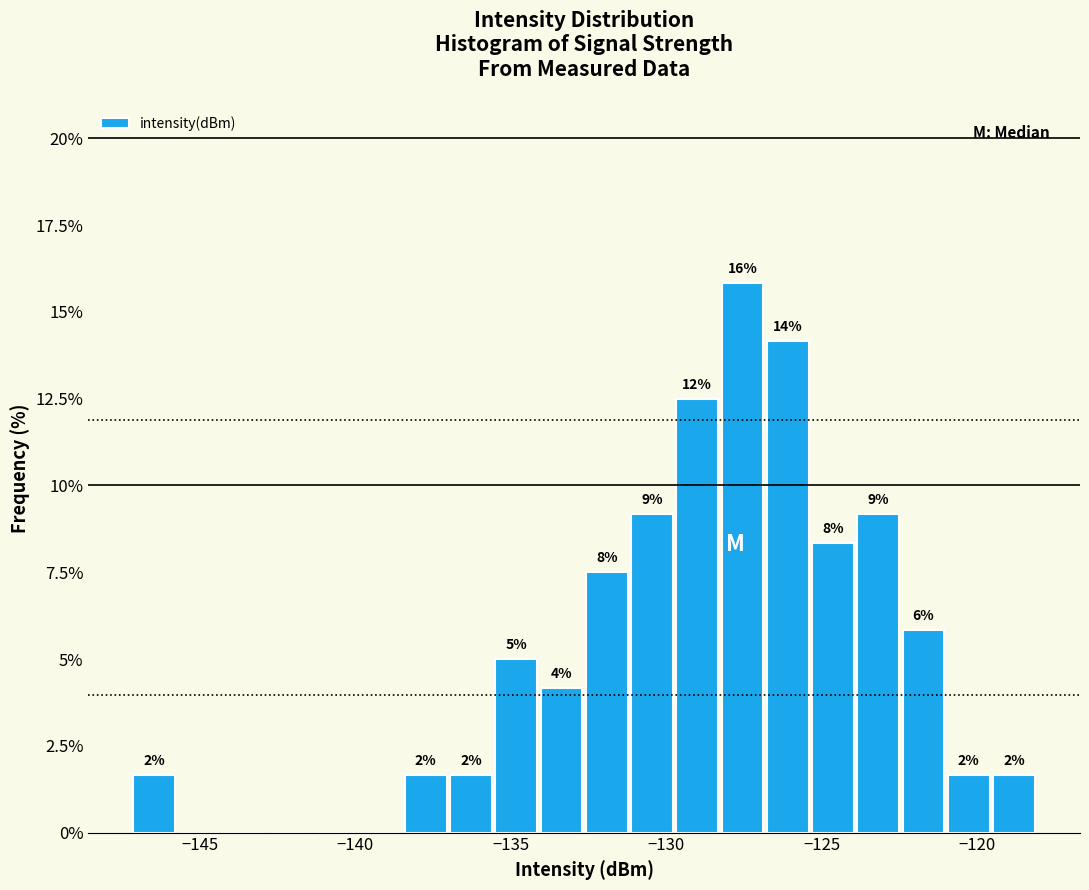

Around what value on the x-axis is the tallest bar? Give the approximate position of its centre, as read against the axis.

-127.5